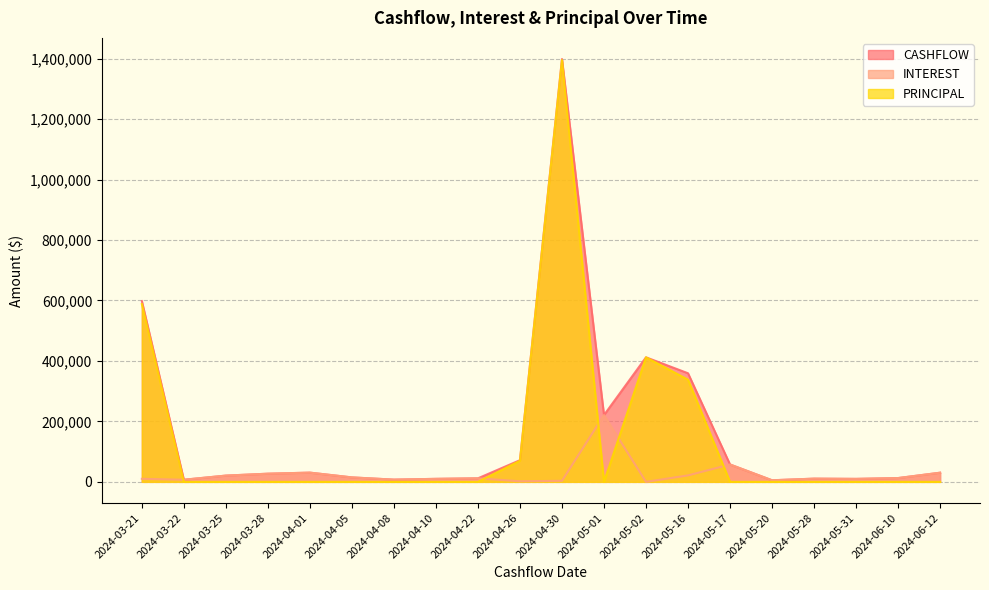

At how many categories does at least one series exceed 1016476?

1